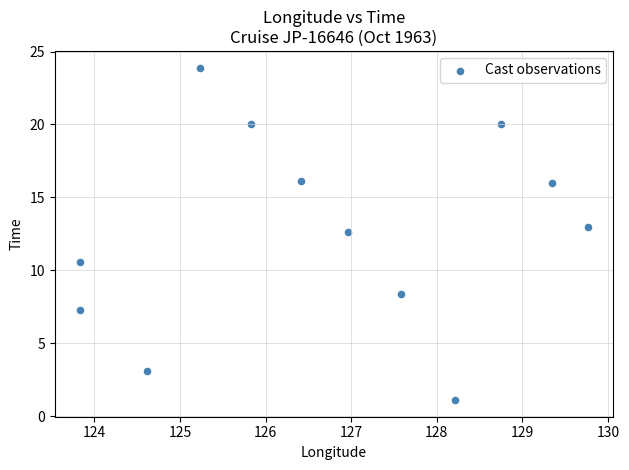

What is the range of X values (max minus min)?

5.9